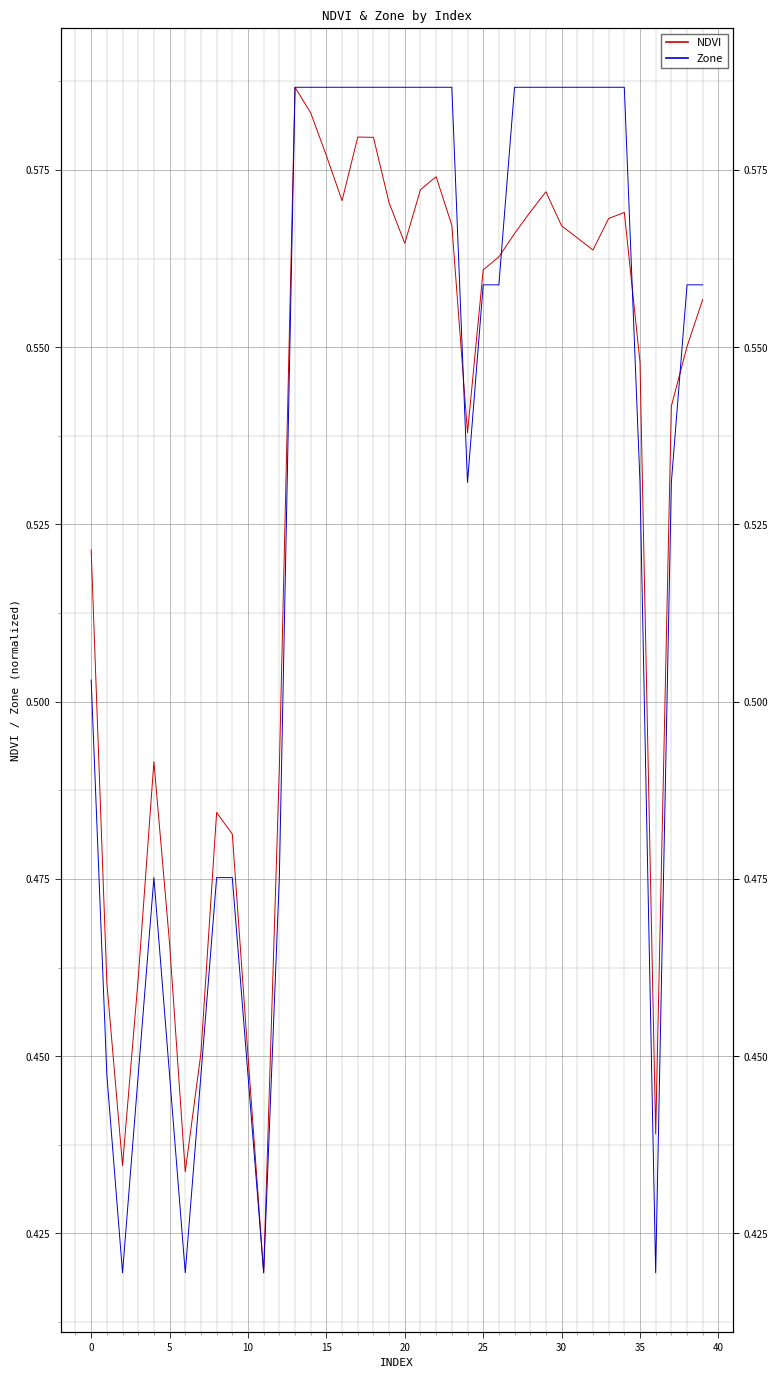

Where do NDVI and Zone first cross each other?

23 and 24